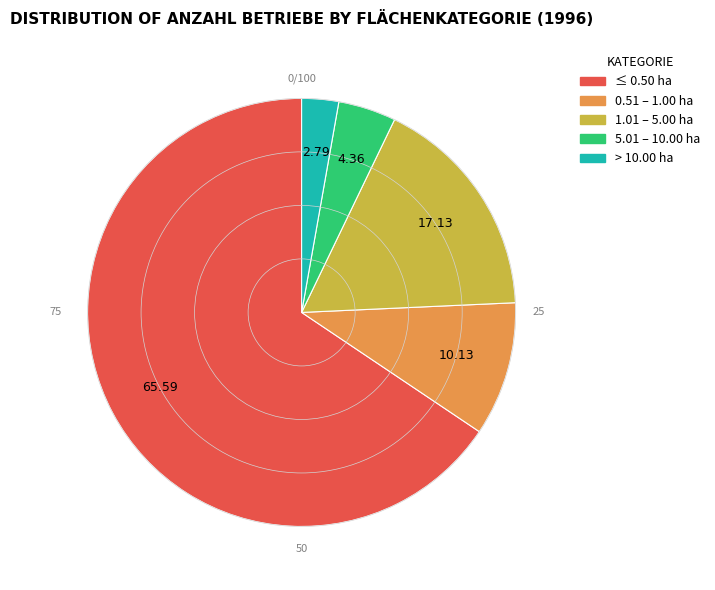

Combined, do > 10.00 ha and 0.51 – 1.00 ha account for over 50%?

No